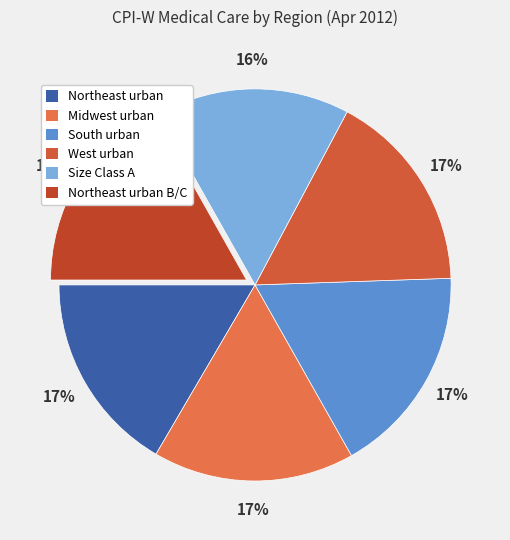

What is the largest slice in the pie chart?

South urban